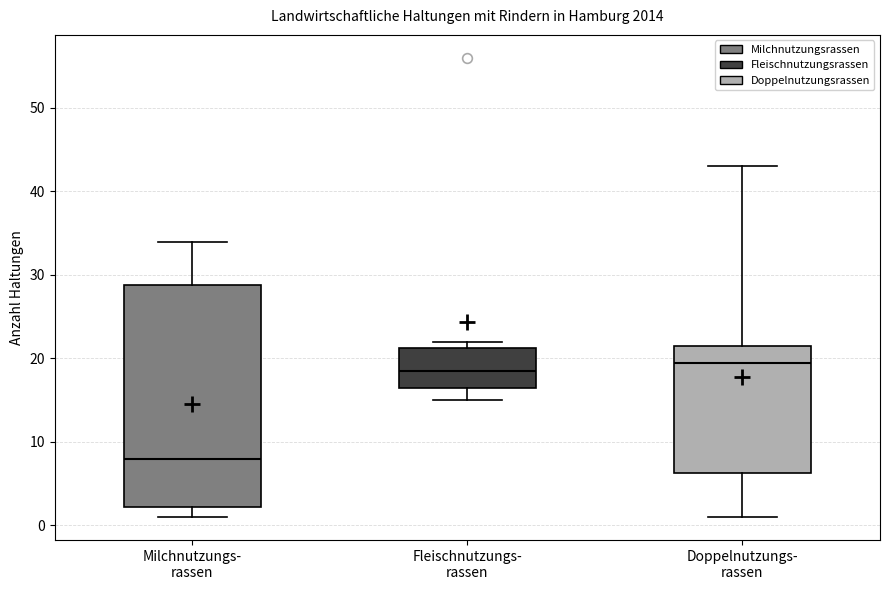

Reading left to right, transcribe this box plot: for each box, give where its median line is, the range the box spans, and where its two whiskers end, as read against the y-axis. The values are not printed on the chart, so give them approximately, as read against the axis.

Milchnutzungs- rassen: median 8, box 2 to 29, whiskers 1 to 34
Fleischnutzungs- rassen: median 19, box 17 to 21, whiskers 15 to 22
Doppelnutzungs- rassen: median 20, box 6 to 22, whiskers 1 to 43